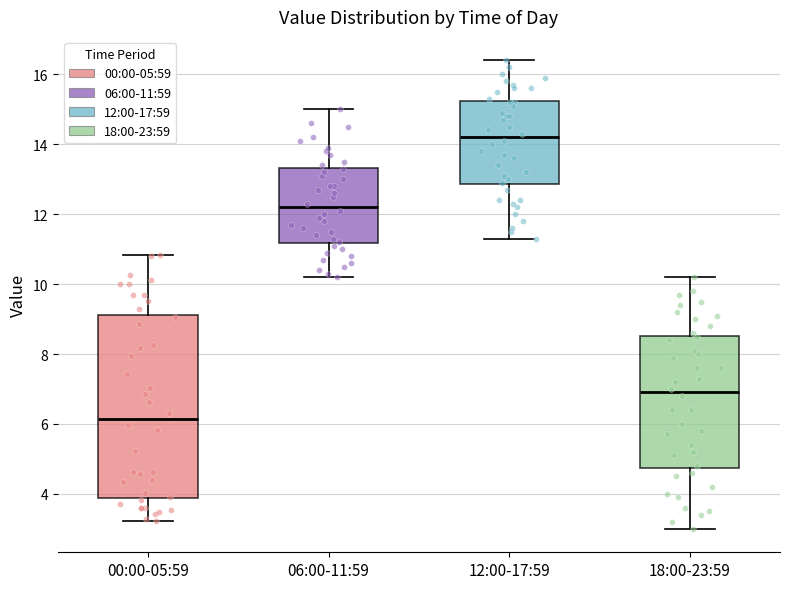

Which box has the lowest median line?

00:00-05:59